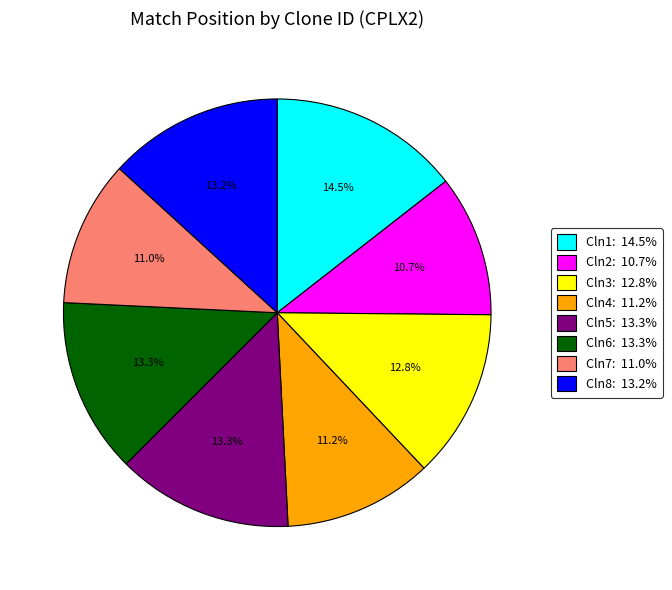

Is there any slice that represents more than half of the pie?

No